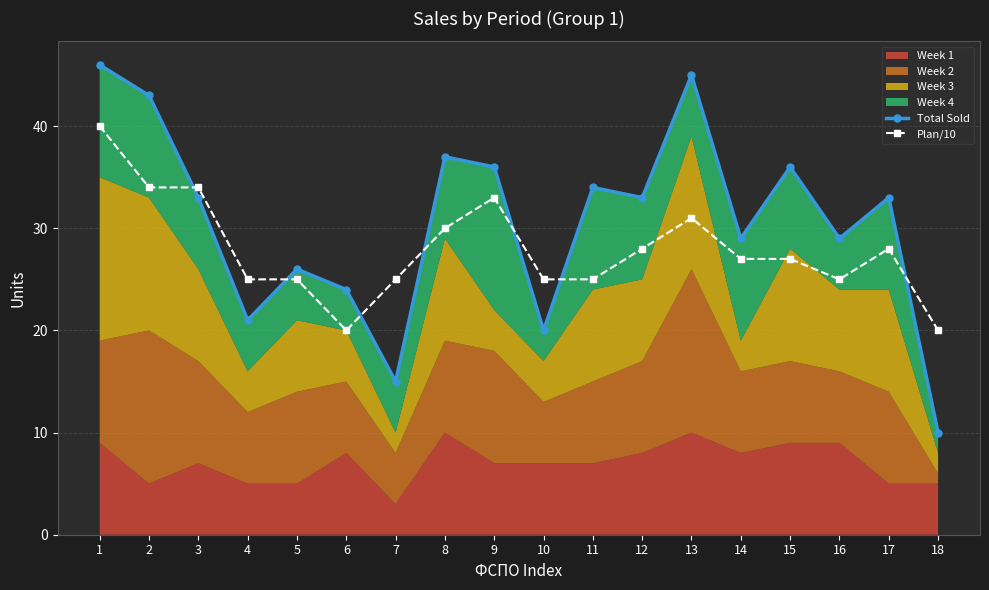

Read the Total Sold value at 7.

15